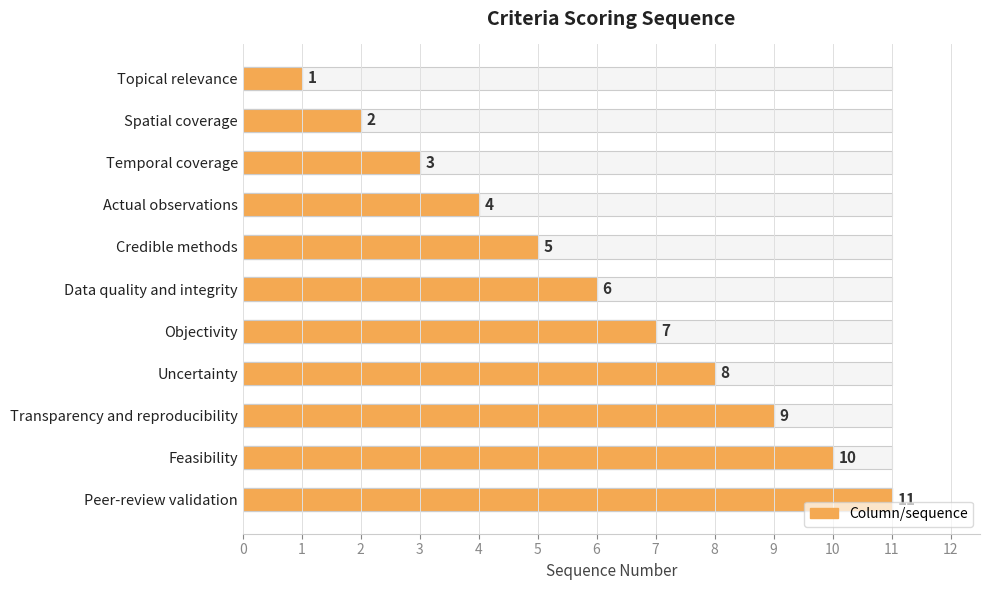

Count the number of categories in the chart.

11